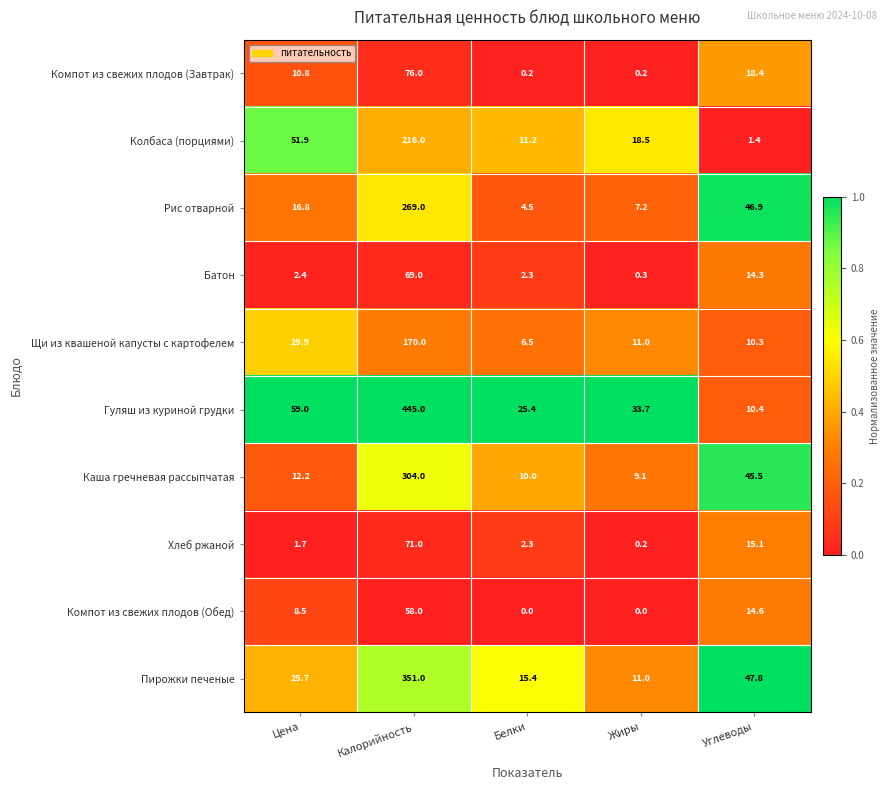

What value does the Щи из квашеной капусты с картофелем series have at Калорийность?

170.0